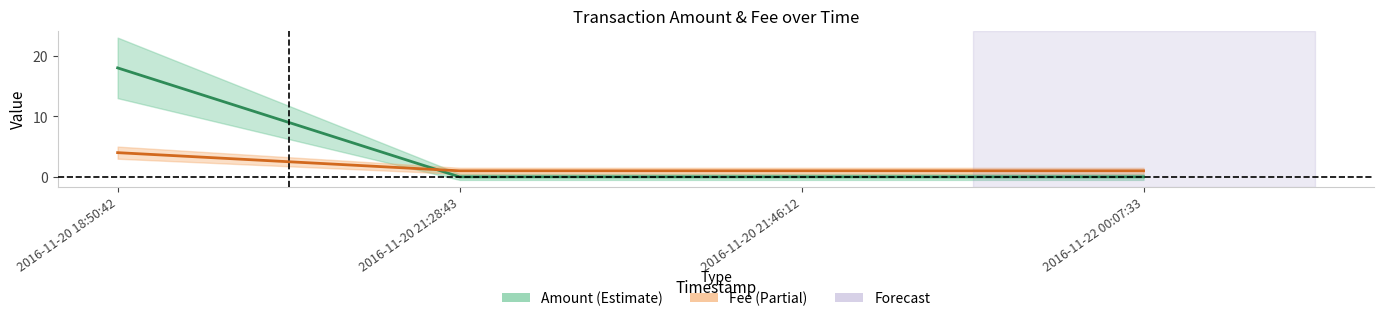

Reading right to left, list all the values displayed in this chart.

Amount: 2016-11-22 00:07:33=0	2016-11-20 21:46:12=0	2016-11-20 21:28:43=0	2016-11-20 18:50:42=18
Fee: 2016-11-22 00:07:33=1	2016-11-20 21:46:12=1	2016-11-20 21:28:43=1	2016-11-20 18:50:42=4